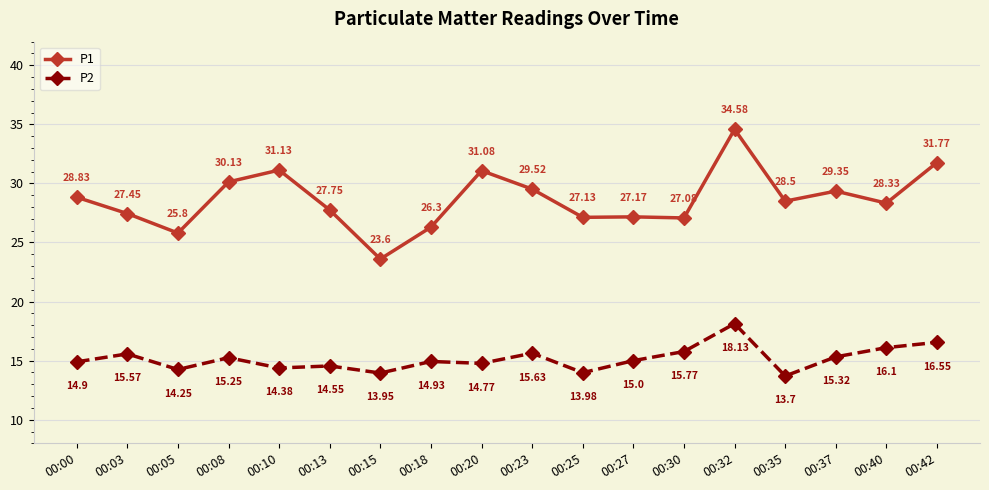

What is the difference between the maximum and second lowest values in the P2 series?

4.2